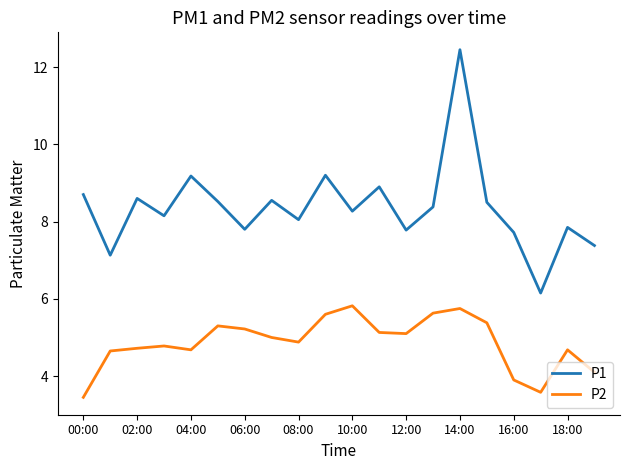

List the series in order of their overall mean, highest first.

P1, P2